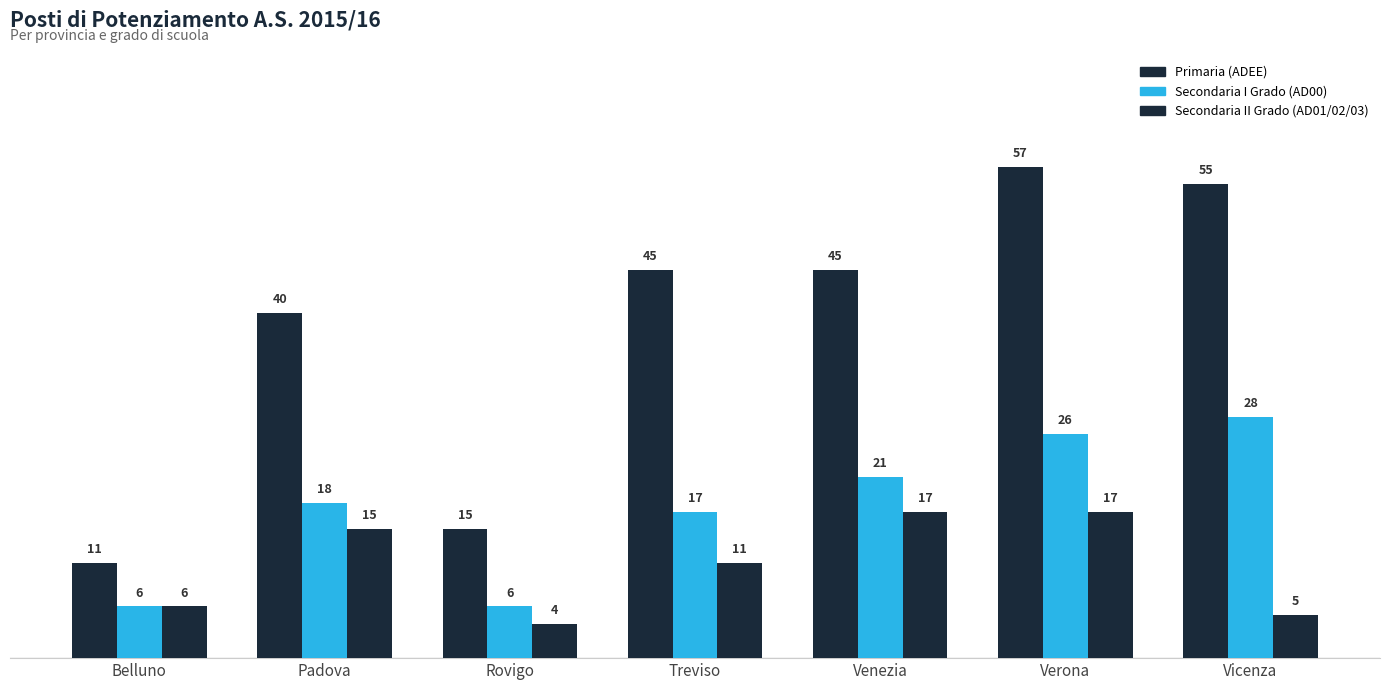

The Secondaria I Grado (AD00) series shows 28 at Vicenza. True or false?

True